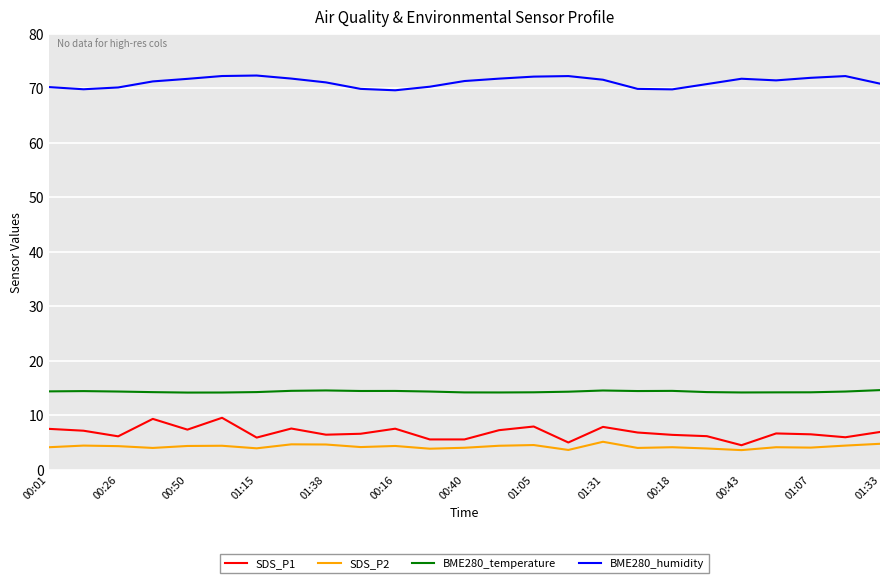

What is the lowest value of the SDS_P1 series?

4.5